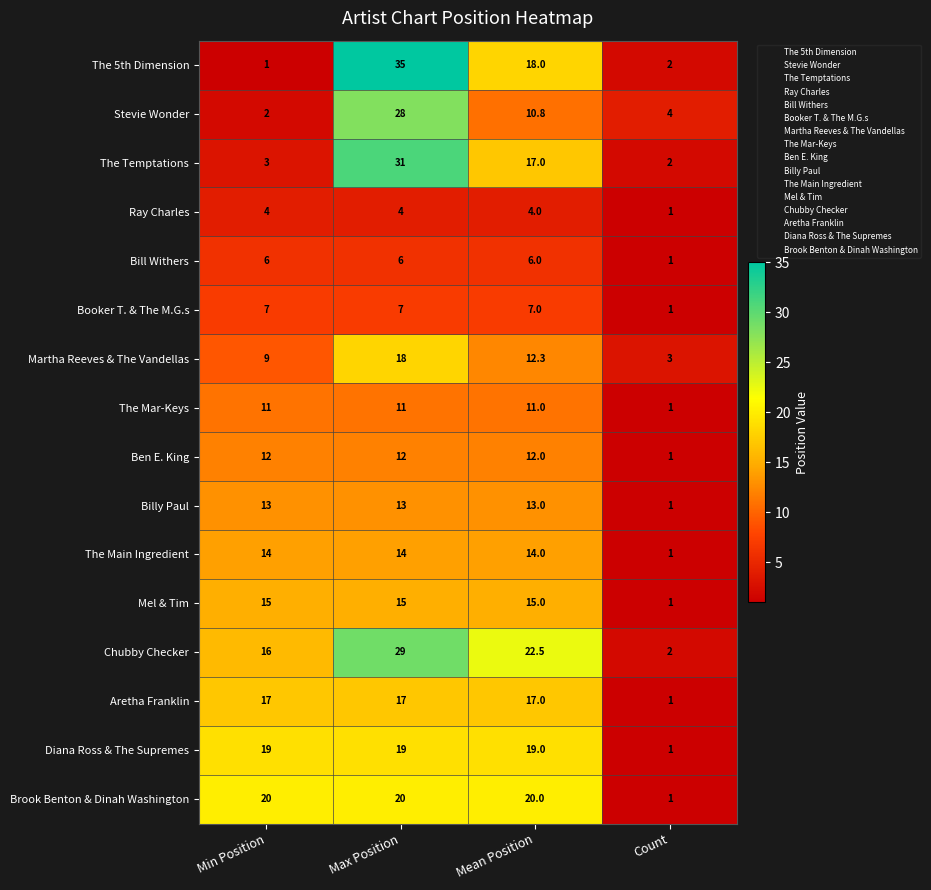

True or false: Bill Withers has a value of 1.0 at Count.

True